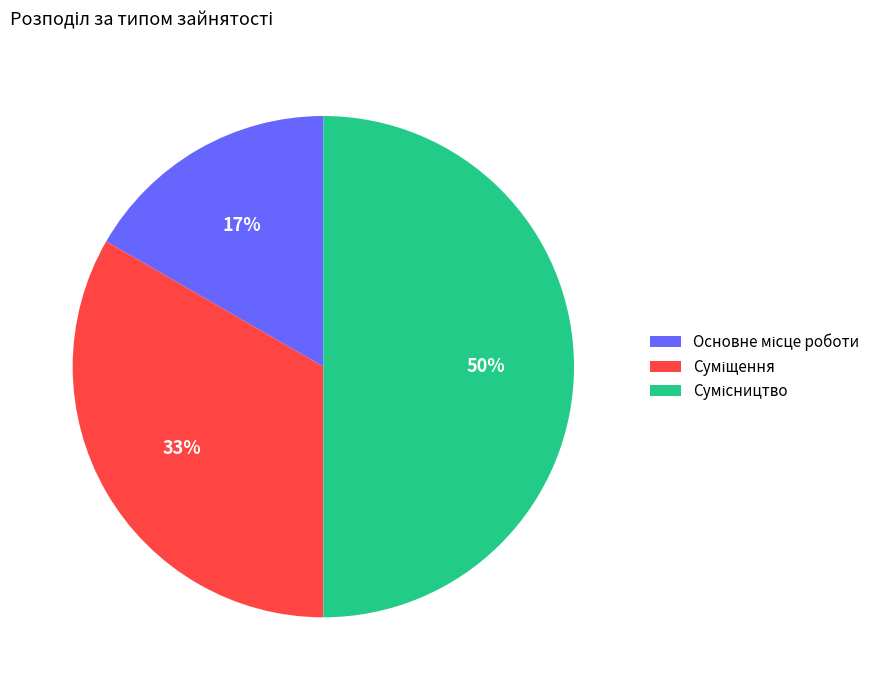

To the nearest percent, what is the average slice percentage?

33%